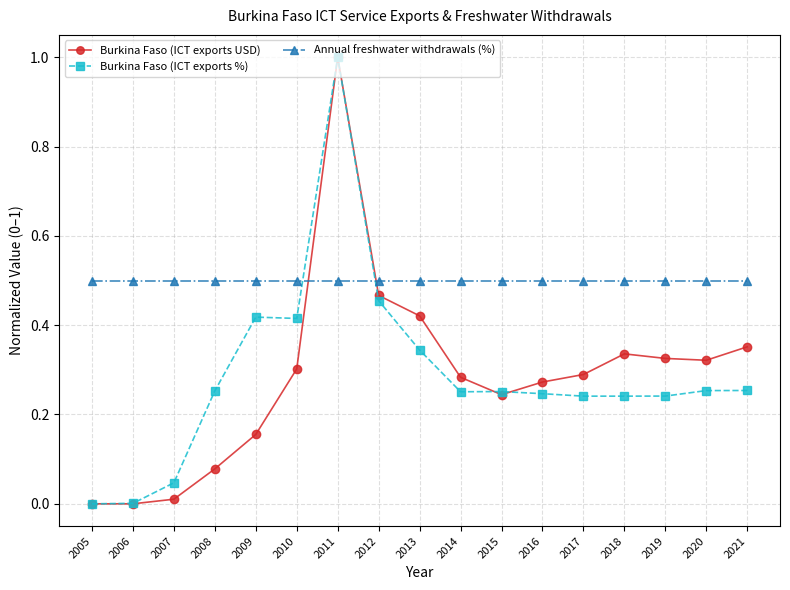

True or false: Annual freshwater withdrawals (%) has a value of 0.5 at 2014.

True